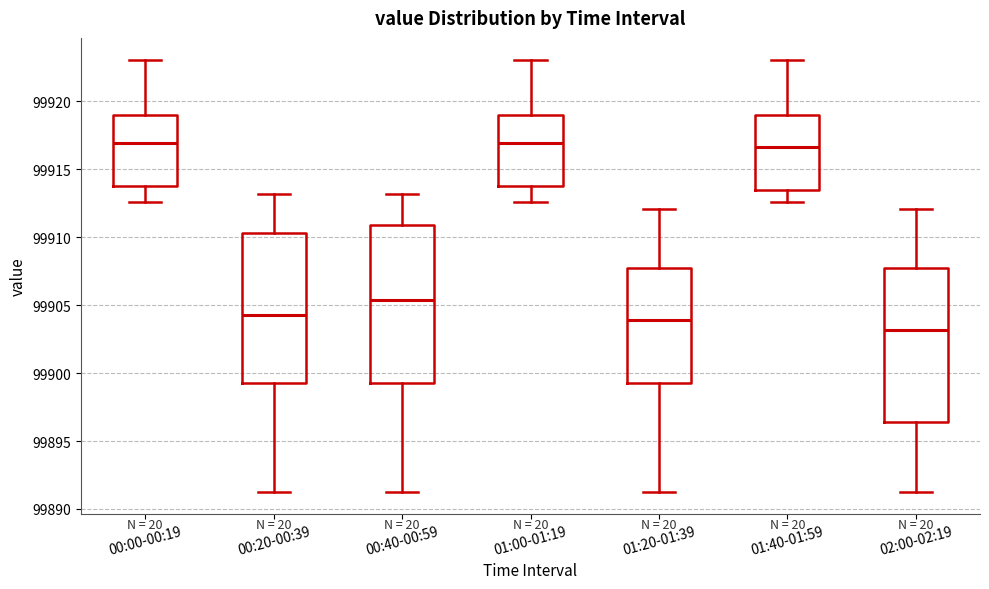

Reading left to right, read every box against the y-axis: the position of its median line, the range the box covers, and the ends of its whiskers. The values are not printed on the chart, so give them approximately, as read against the axis.

00:00-00:19: median 99917.0, box 99914.0 to 99919.0, whiskers 99912.5 to 99923.0
00:20-00:39: median 99904.5, box 99899.5 to 99910.5, whiskers 99891.0 to 99913.0
00:40-00:59: median 99905.5, box 99899.5 to 99911.0, whiskers 99891.0 to 99913.0
01:00-01:19: median 99917.0, box 99914.0 to 99919.0, whiskers 99912.5 to 99923.0
01:20-01:39: median 99904.0, box 99899.5 to 99908.0, whiskers 99891.0 to 99912.0
01:40-01:59: median 99916.5, box 99913.5 to 99919.0, whiskers 99912.5 to 99923.0
02:00-02:19: median 99903.0, box 99896.5 to 99908.0, whiskers 99891.0 to 99912.0